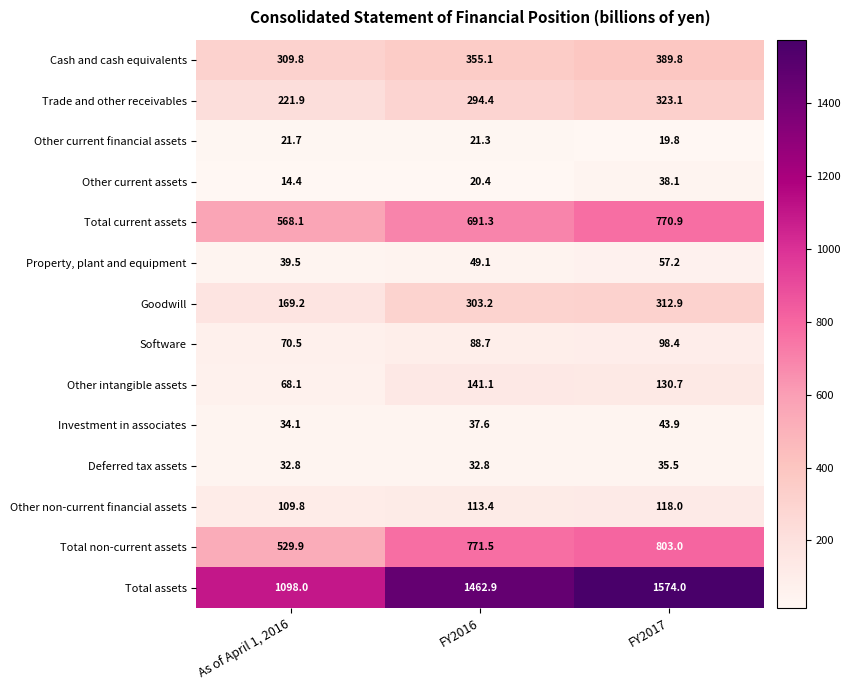

Which series has the widest spread of values?

Total assets